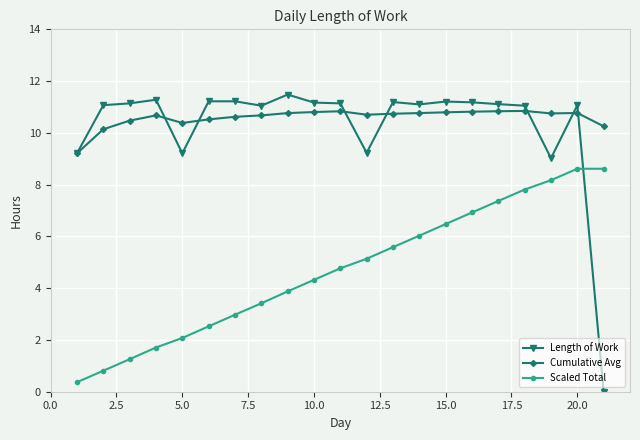

Which series has the largest total across all categories?

Cumulative Avg